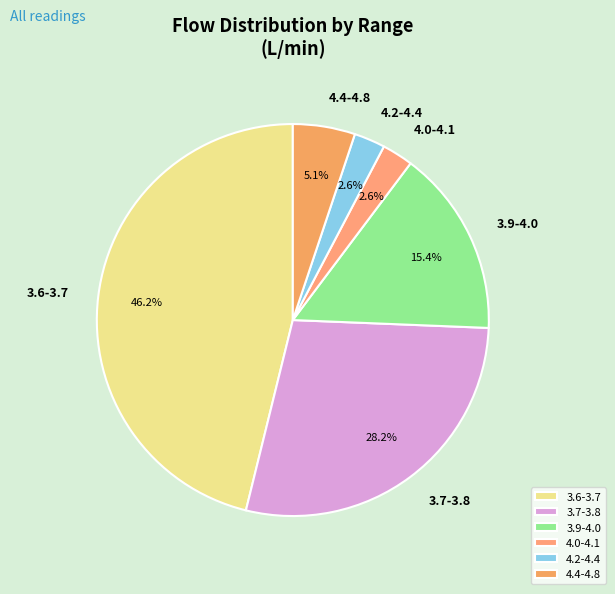

Is 3.7-3.8 the majority of the pie?

No